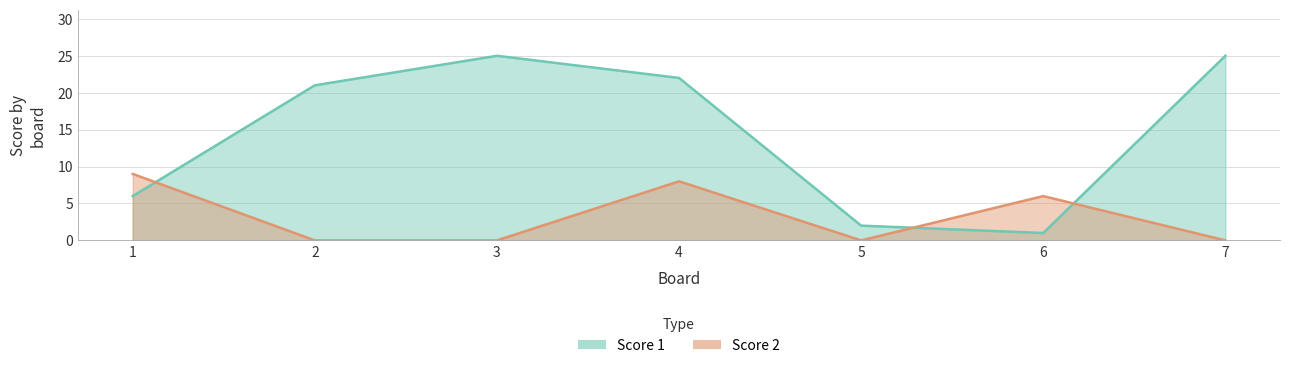

Where is the first local minimum for Score 2?

5